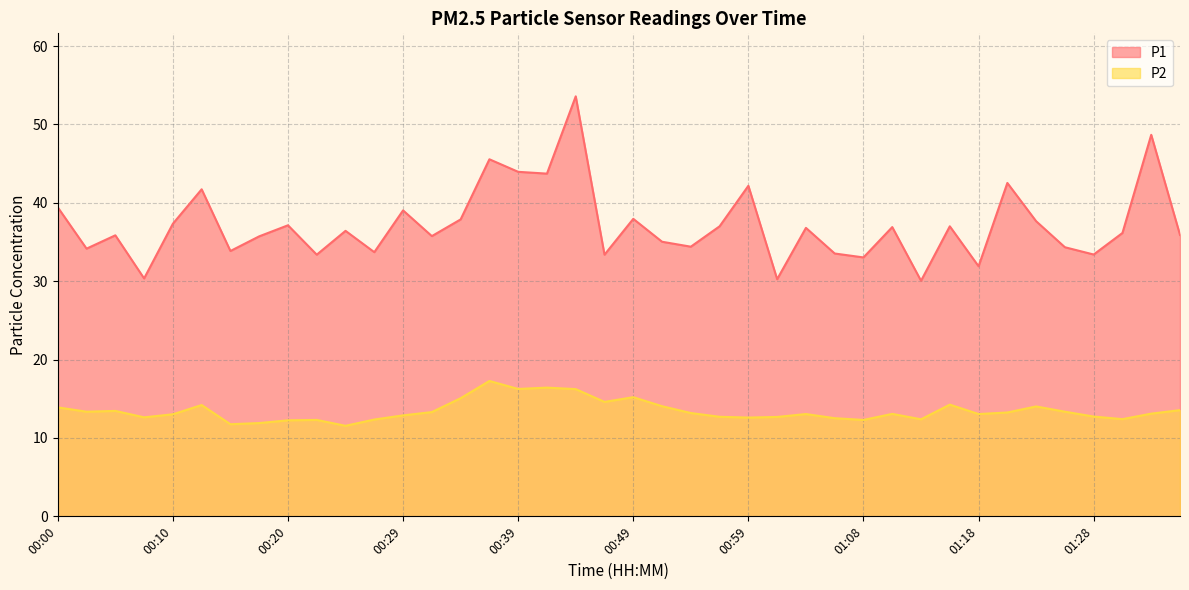

True or false: P2 and P1 cross at least once.

False